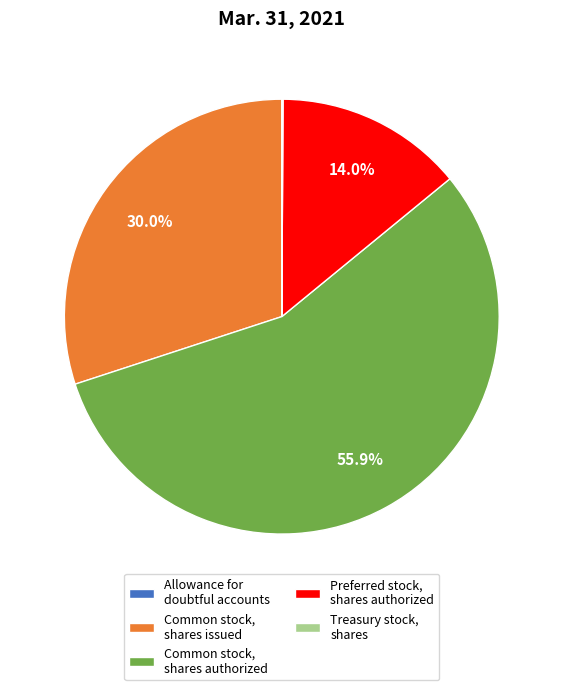

True or false: Common stock, shares issued accounts for 40% of the total.

False